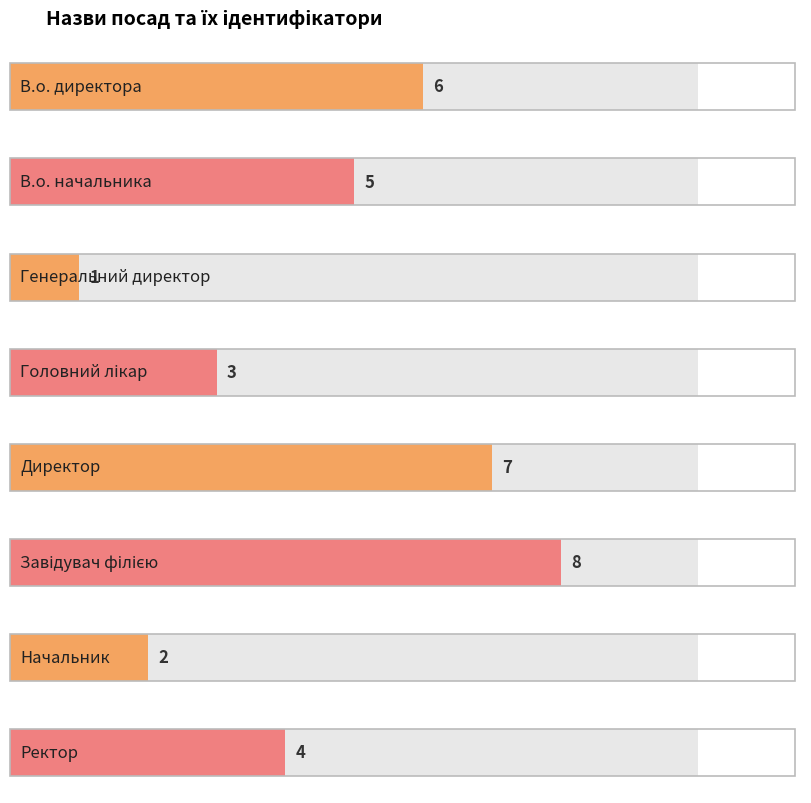

Rank the categories by value from lowest to highest.

Генеральний директор, Начальник, Головний лікар, Ректор, В.о. начальника, В.о. директора, Директор, Завідувач філією